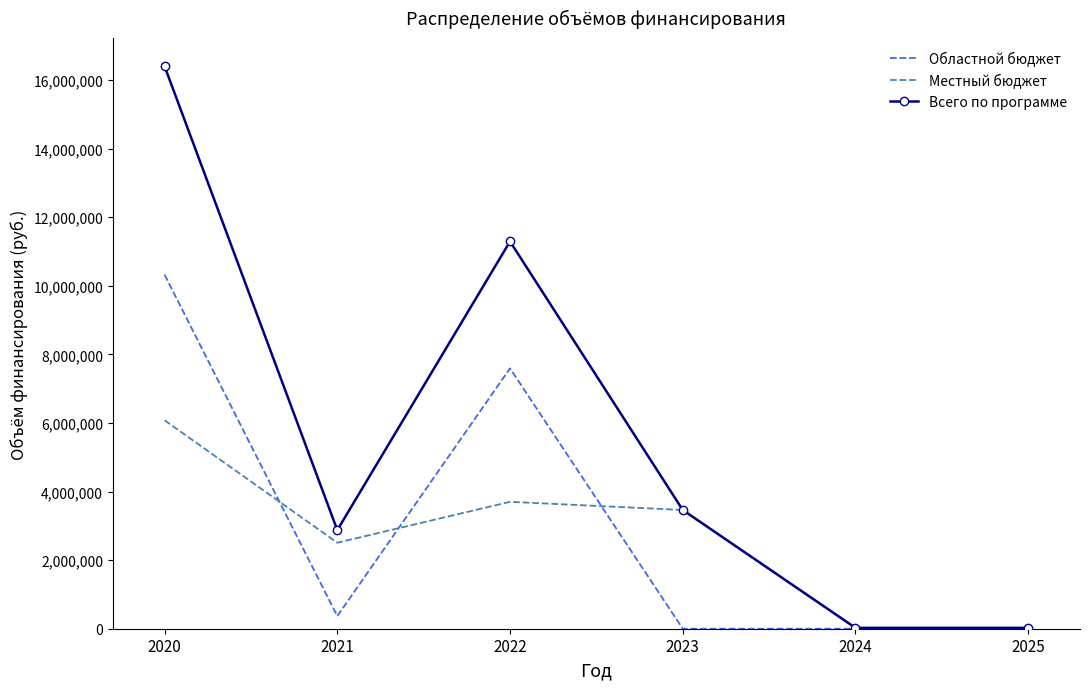

What is the highest value of the Областной бюджет series?

10321997.5